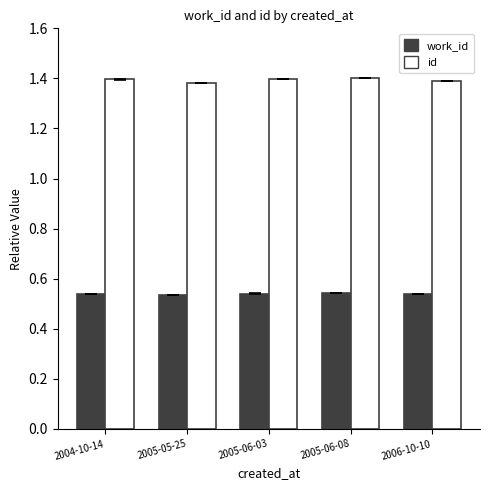

How many bars are there in total?

10